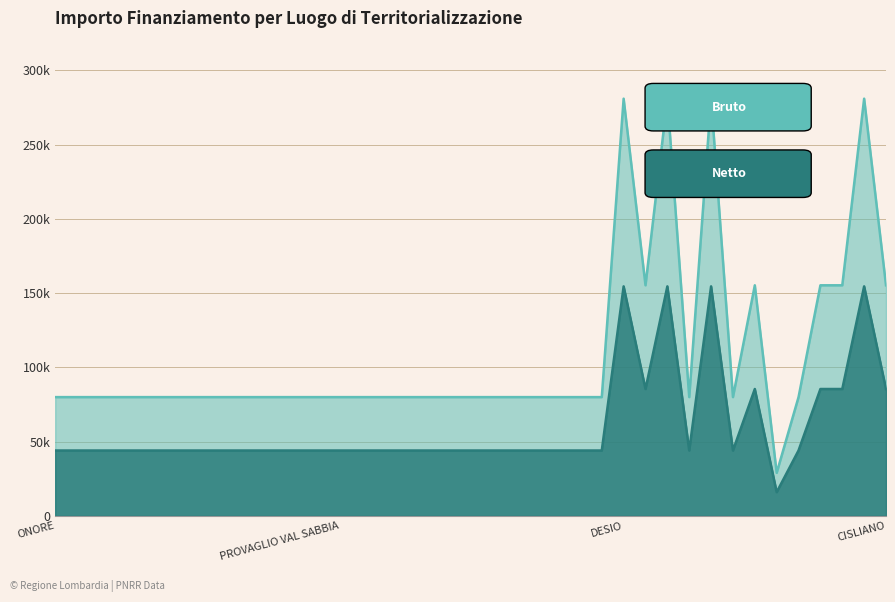

At which category does the data reach its first local peak?

DESIO